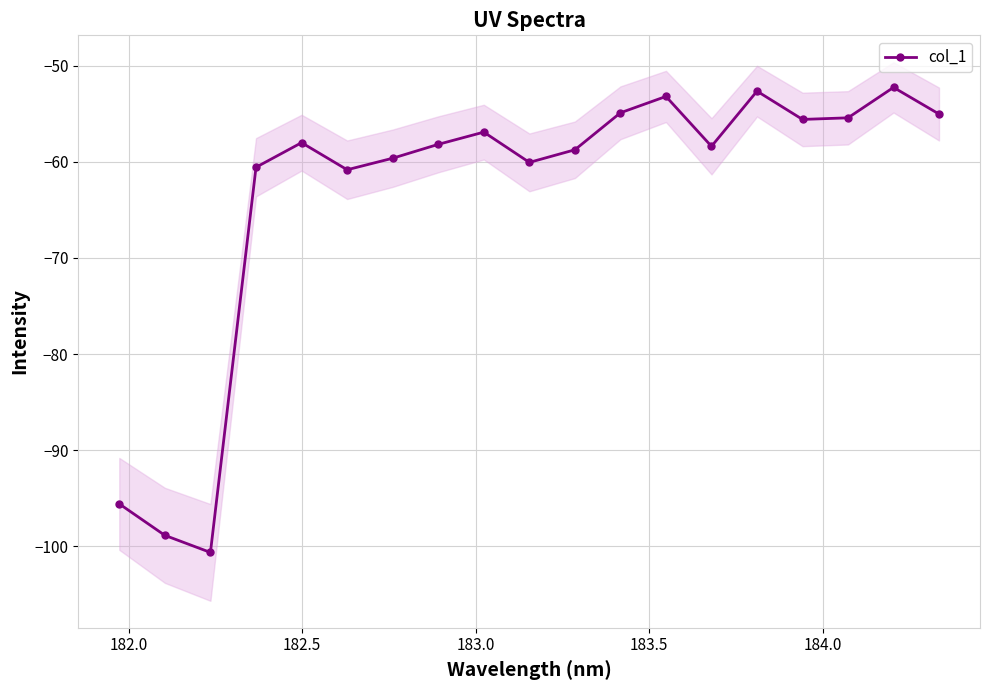

What is the value of the col_1 point at the 6th from the left?

-60.8